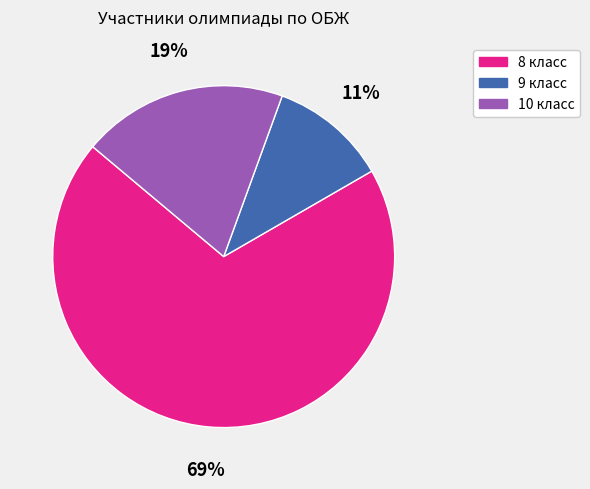

What is the largest slice in the pie chart?

8 класс